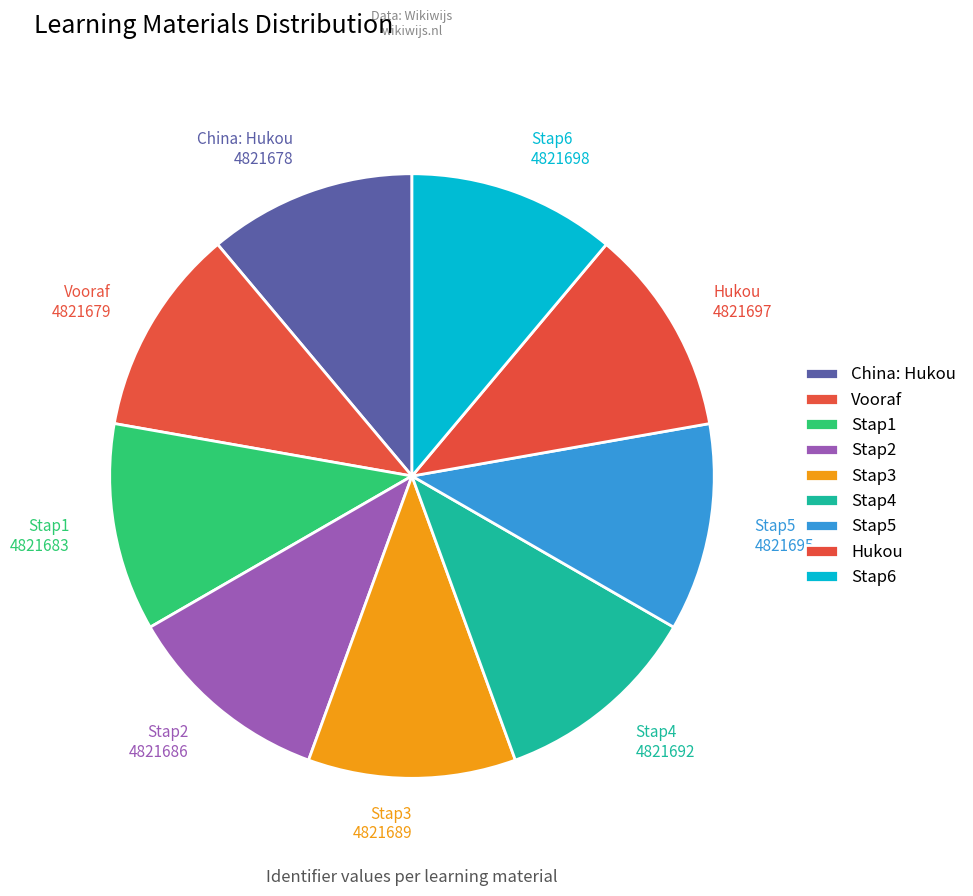

Does Hukou account for over 50% of the chart?

No